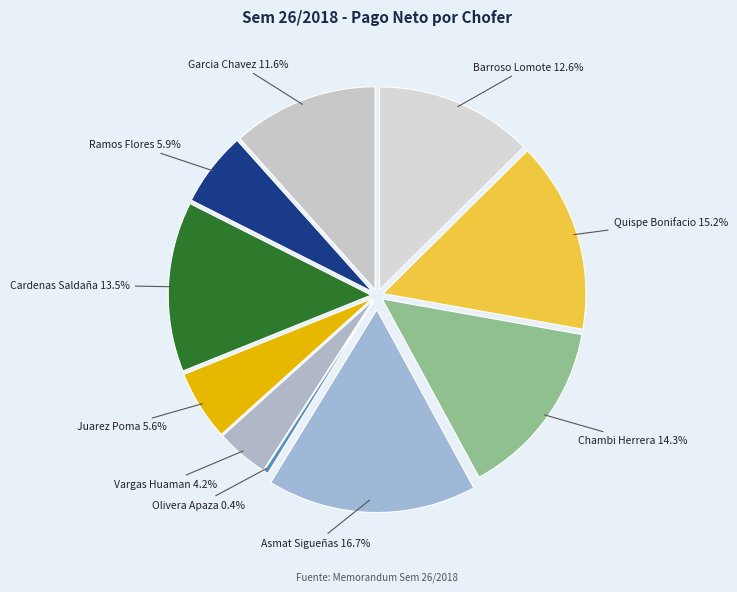

How many segments does this pie chart have?

10